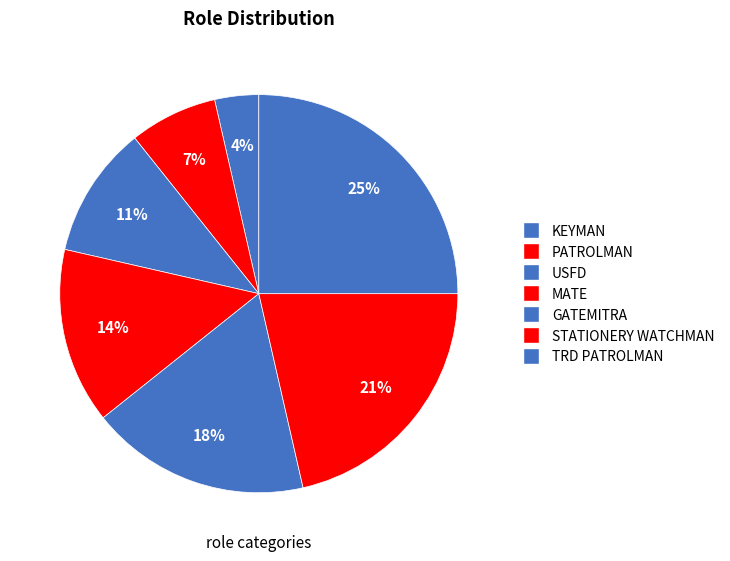

How many segments does this pie chart have?

7